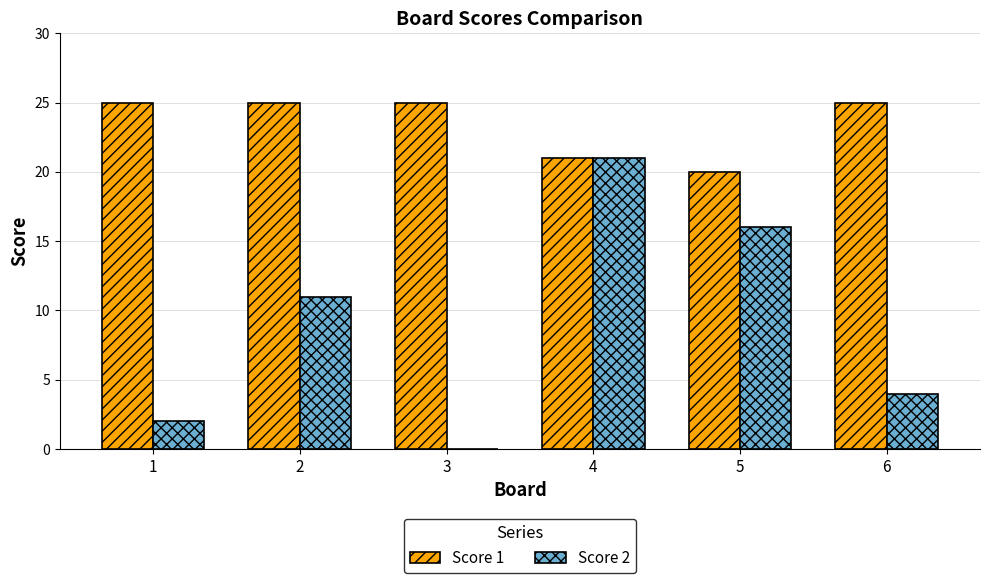

Which series has the largest total across all categories?

Score 1